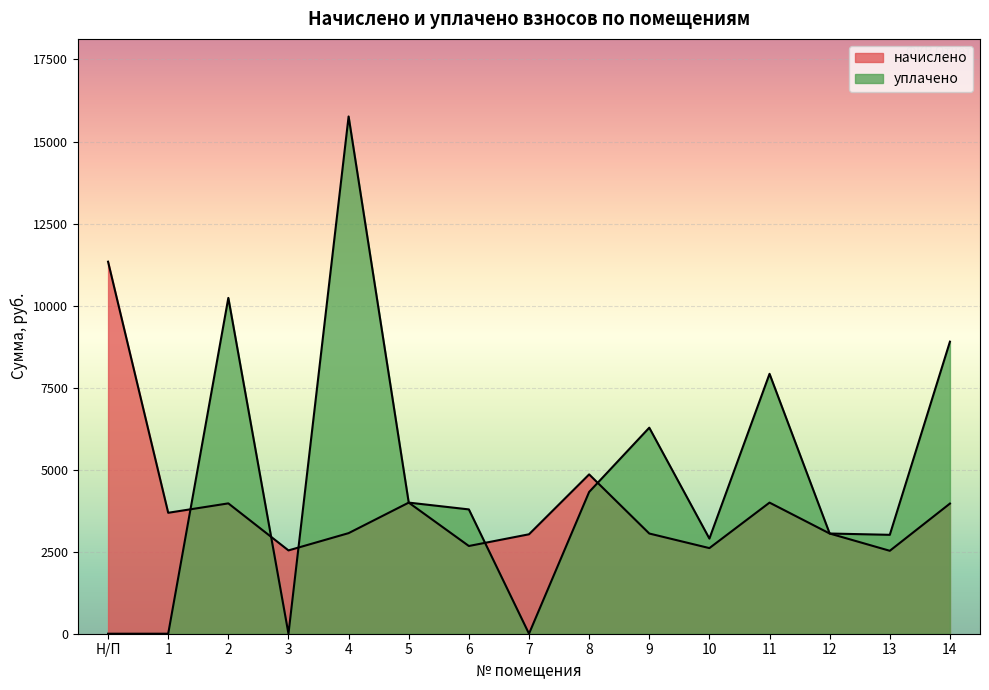

What is the difference between the highest and lowest values at 2?

6262.1